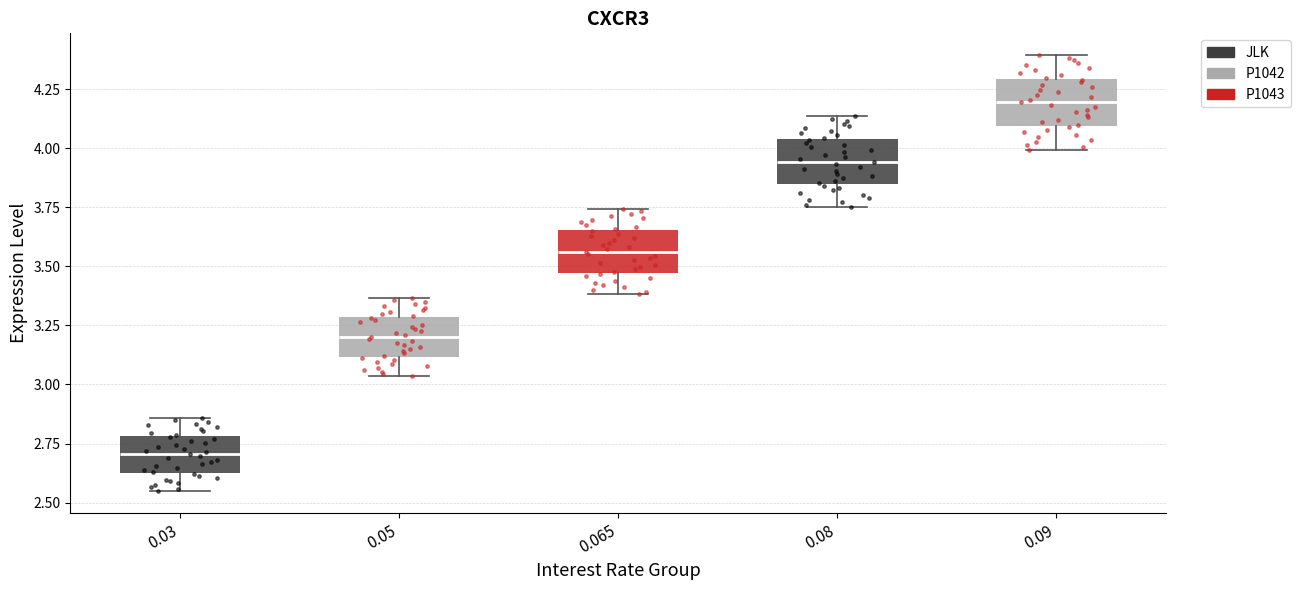

Where is the lower edge of the box at x = 0.09 on the y-axis? The values are not printed on the chart, so give them approximately, as read against the axis.

4.10